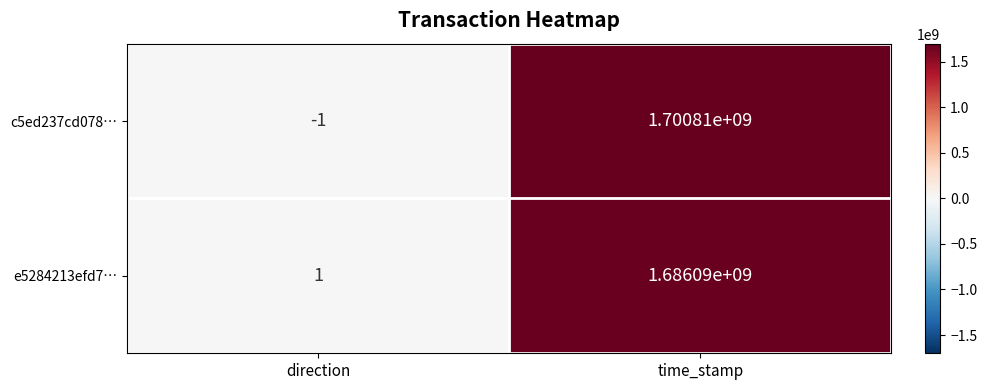

How many values in c5ed237cd078… are above zero?

1